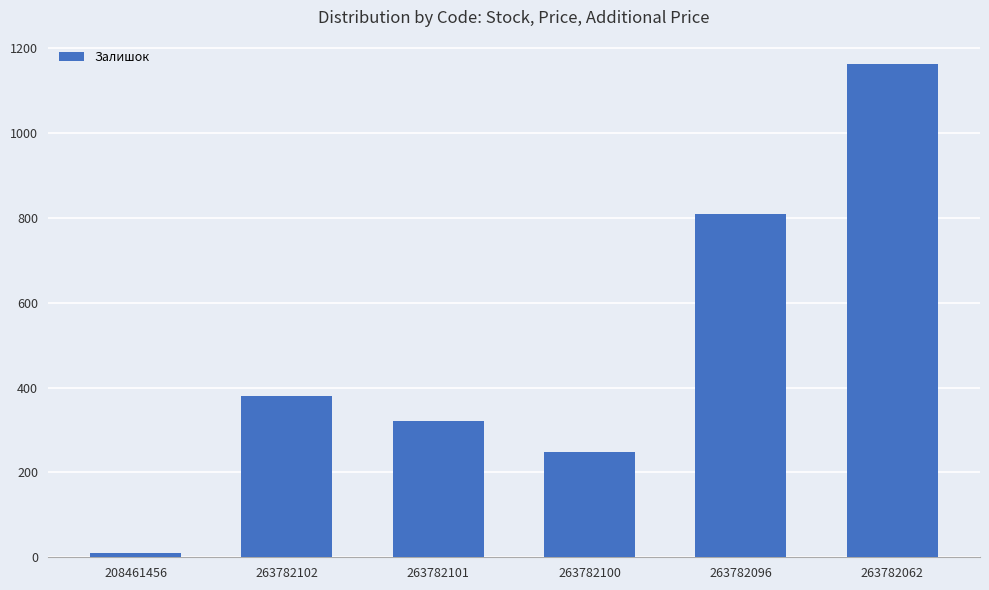

How many data points are less than 381?

3